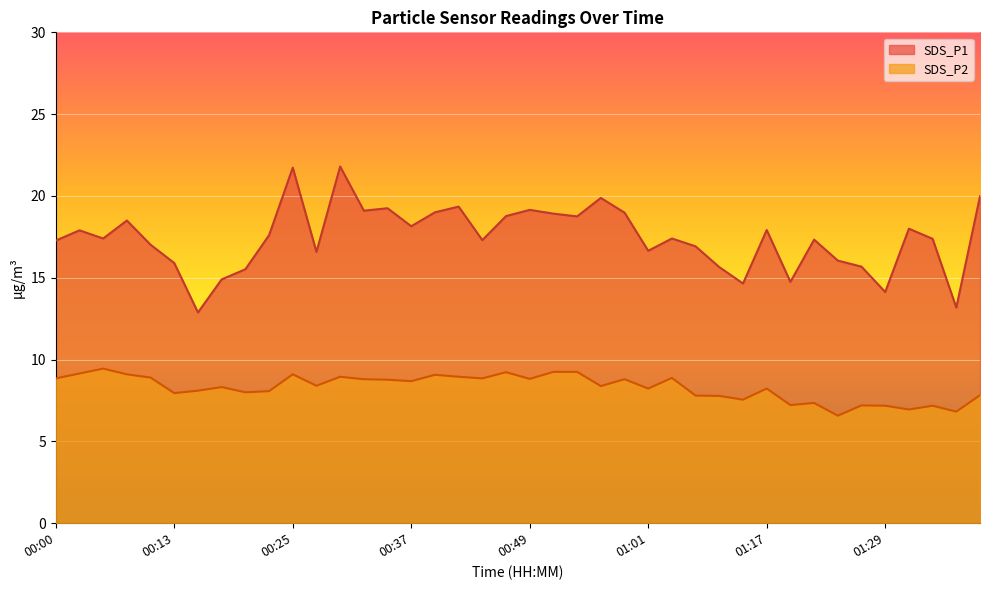

What is the smallest value displayed?

6.6